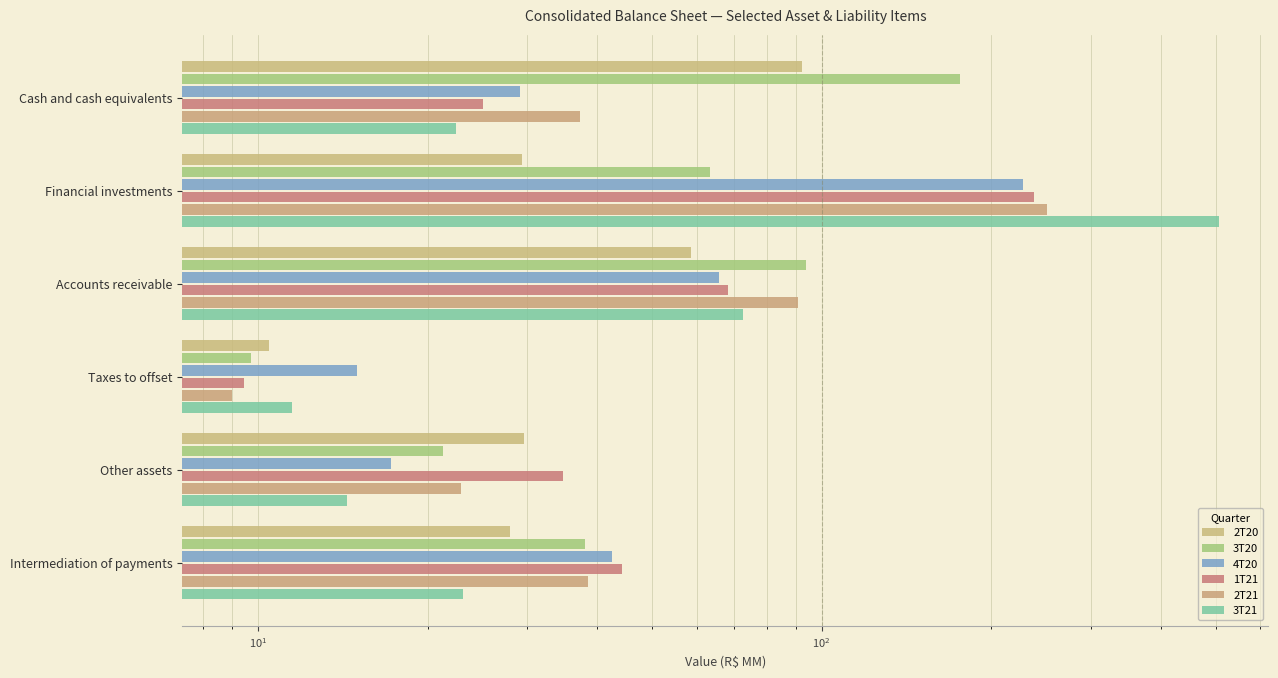

Rank the series by their maximum value, from lowest to highest.

2T20, 3T20, 4T20, 1T21, 2T21, 3T21